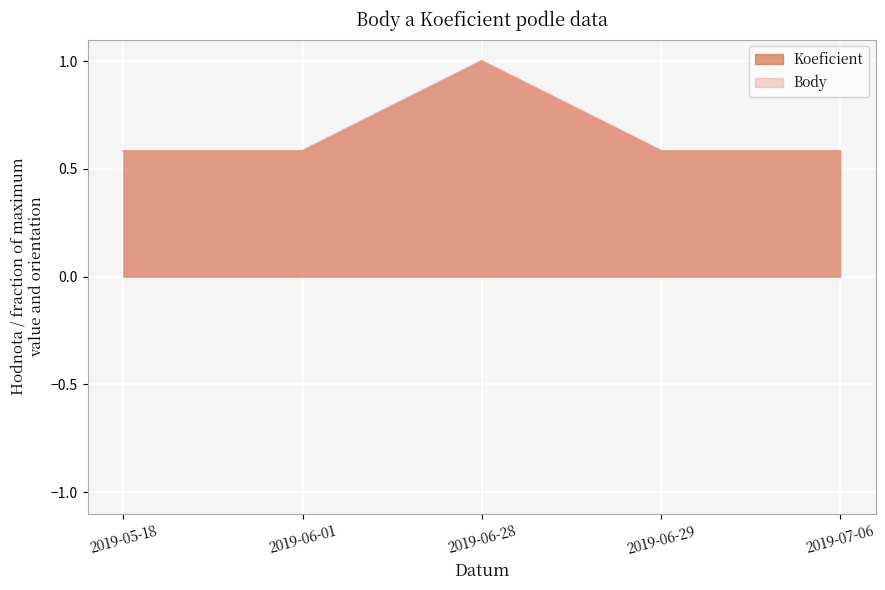

What is the smallest value displayed?

0.6